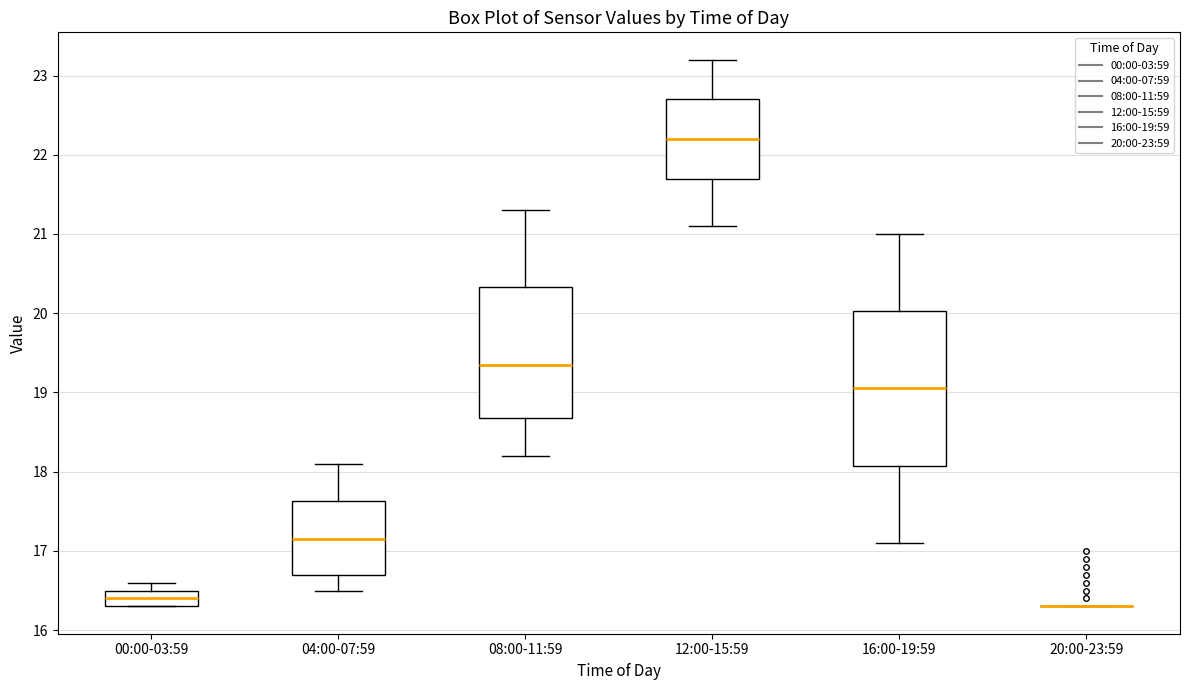

Reading left to right, transcribe this box plot: for each box, give where its median line is, the range the box spans, and where its two whiskers end, as read against the y-axis. The values are not printed on the chart, so give them approximately, as read against the axis.

00:00-03:59: median 16.4, box 16.3 to 16.5, whiskers 16.3 to 16.6
04:00-07:59: median 17.2, box 16.7 to 17.6, whiskers 16.5 to 18.1
08:00-11:59: median 19.4, box 18.7 to 20.3, whiskers 18.2 to 21.3
12:00-15:59: median 22.2, box 21.7 to 22.7, whiskers 21.1 to 23.2
16:00-19:59: median 19.1, box 18.1 to 20.0, whiskers 17.1 to 21.0
20:00-23:59: box collapsed to a line at 16.3, whiskers 16.3 to 16.3